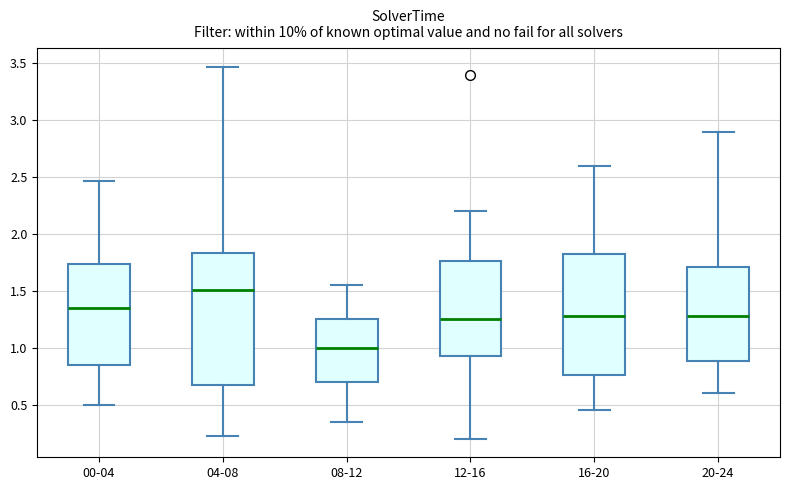

Which box has the lowest median line?

08-12